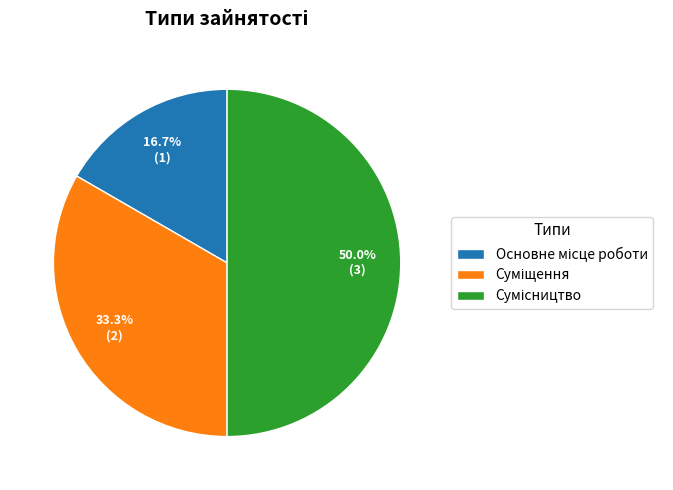

How many slices are in this pie chart?

3